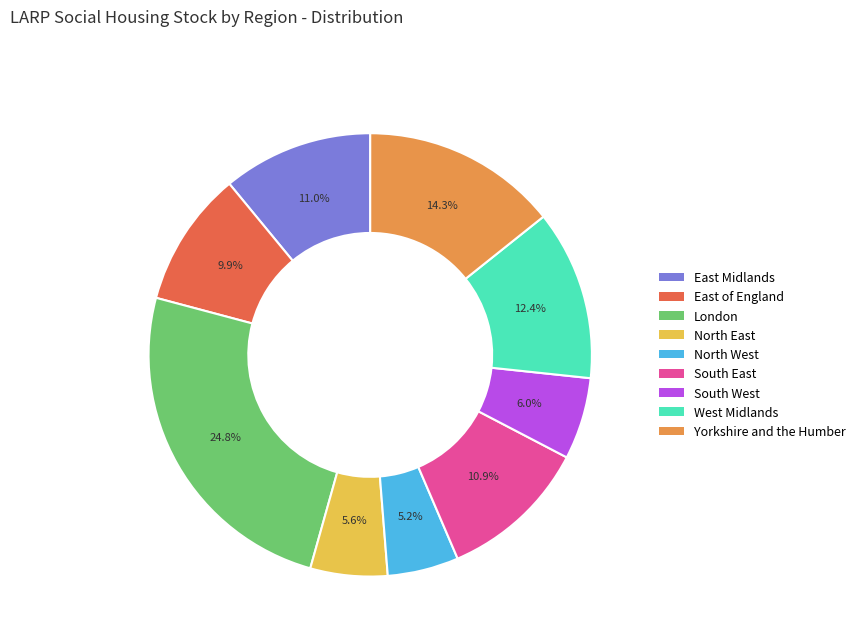

To the nearest percent, what is the average slice percentage?

11%